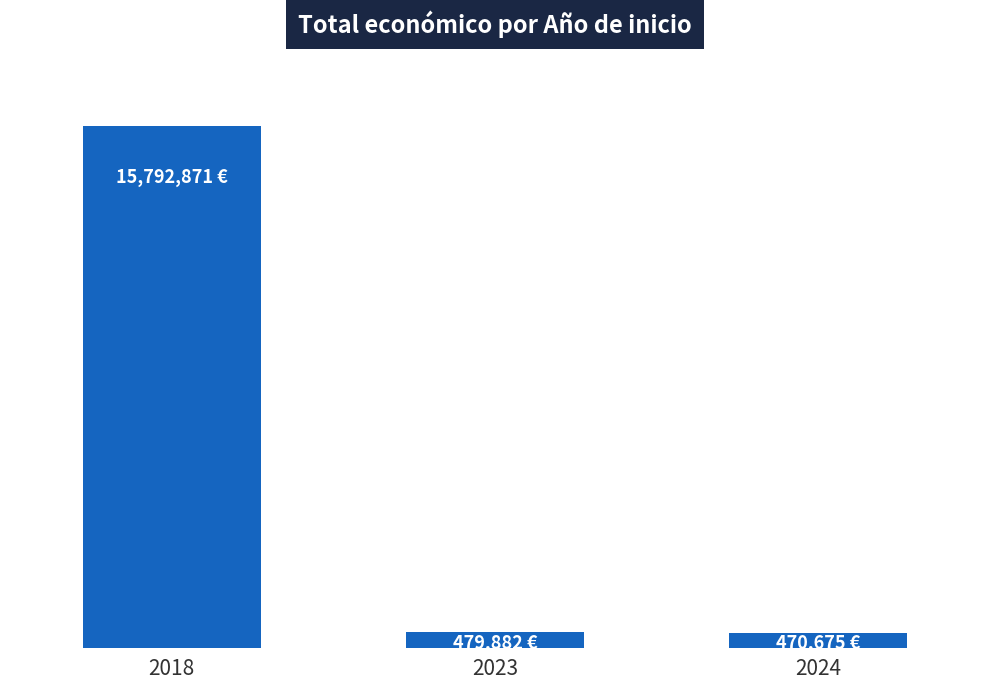

The value at 2018 is 25427859. True or false?

False